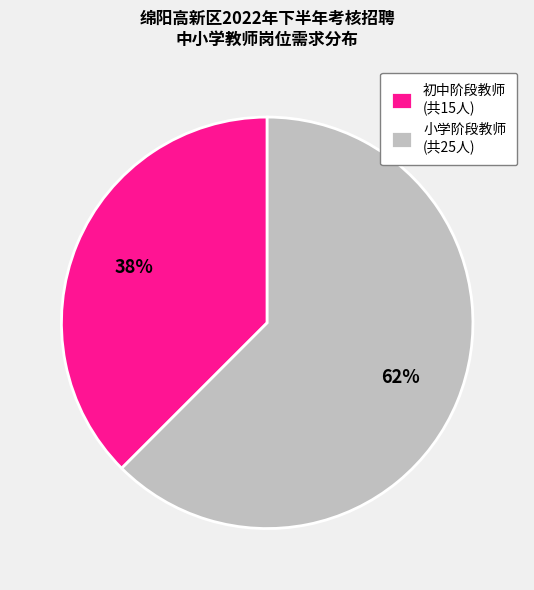

To the nearest percent, what is the combined percentage of 小学阶段教师 (共25人) and 初中阶段教师 (共15人)?

100%